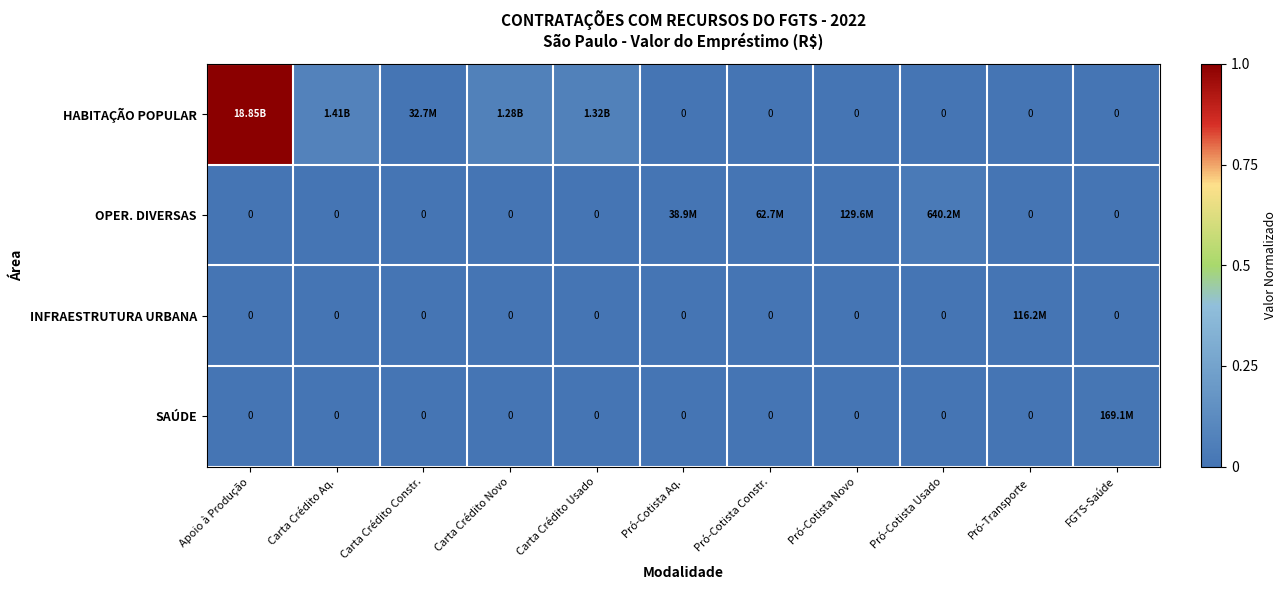

Is the value of HABITAÇÃO POPULAR at Apoio à Produção greater than the value of OPER. DIVERSAS at Carta Crédito Aq.?

Yes